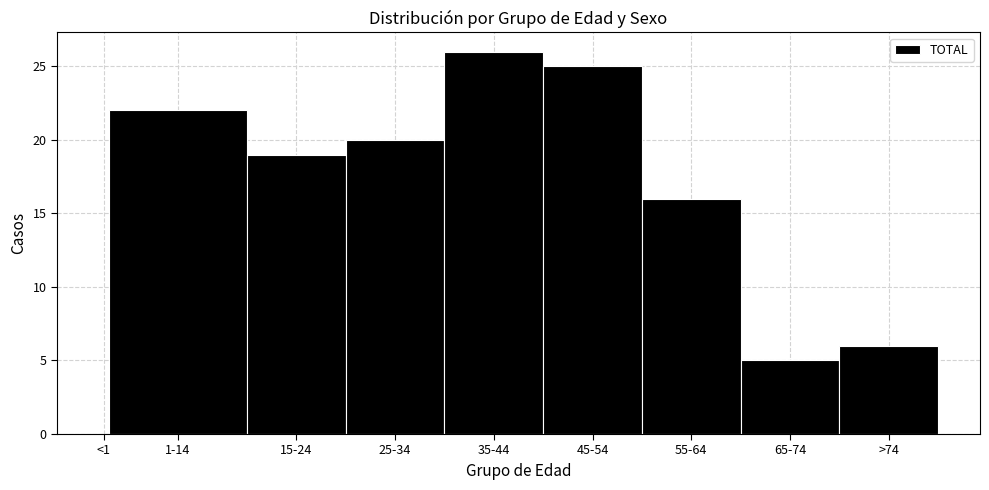

Reading right to left, transcribe all the data shown in this chart.

>74=6	65-74=5	55-64=16	45-54=25	35-44=26	25-34=20	15-24=19	1-14=22	<1=0